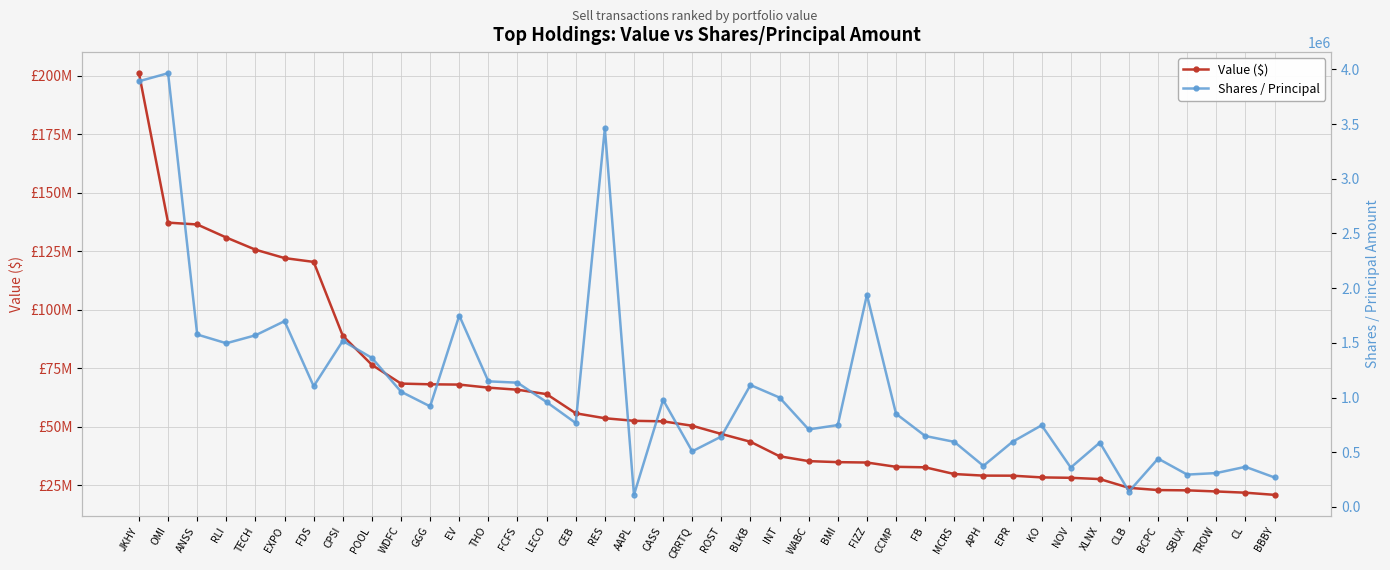

Reading left to right, what are all the values shown in this chart?

Value ($): JKHY=201033000	OMI=137161000	ANSS=136374000	RLI=130791000	TECH=125600000	EXPO=122014000	FDS=120370000	CPSI=88789000	POOL=76371000	WDFC=68362000	GGG=68058000	EV=67934000	THO=66626000	FCFS=65742000	LECO=63856000	CEB=55668000	RES=53555000	AAPL=52455000	CASS=52225000	CRRTQ=50344000	ROST=46836000	BLKB=43499000	INT=37293000	WABC=35222000	BMI=34786000	FIZZ=34623000	CCMP=32791000	FB=32574000	MCRS=29702000	APH=29026000	EPR=29001000	KO=28264000	NOV=28089000	XLNX=27546000	CLB=23803000	BCPC=22850000	SBUX=22729000	TROW=22253000	CL=21726000	BBBY=20802000
Shares / Principal: JKHY=3891472	OMI=3965337	ANSS=1576213	RLI=1496127	TECH=1568826	EXPO=1698415	FDS=1103300	CPSI=1517754	POOL=1362063	WDFC=1053340	GGG=918961	EV=1749511	THO=1147928	FCFS=1135633	LECO=958507	CEB=766568	RES=3461860	AAPL=110025	CASS=978547	CRRTQ=507963	ROST=643348	BLKB=1114226	INT=999550	WABC=708129	BMI=748079	FIZZ=1938576	CCMP=851502	FB=648492	MCRS=594758	APH=375109	EPR=595023	KO=746134	NOV=359608	XLNX=587944	CLB=140671	BCPC=441551	SBUX=295299	TROW=309366	CL=366367	BBBY=268897